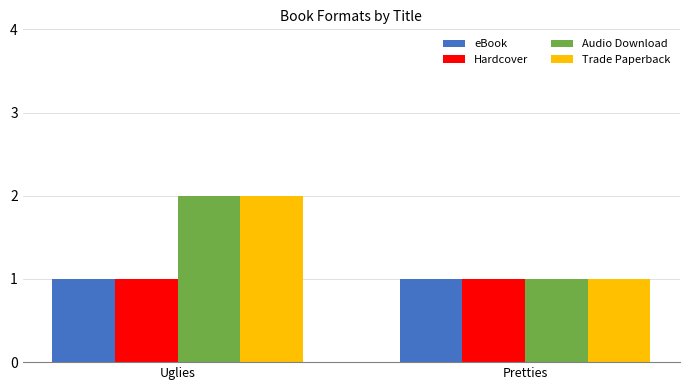

At which category is the sum across all series the highest?

Uglies